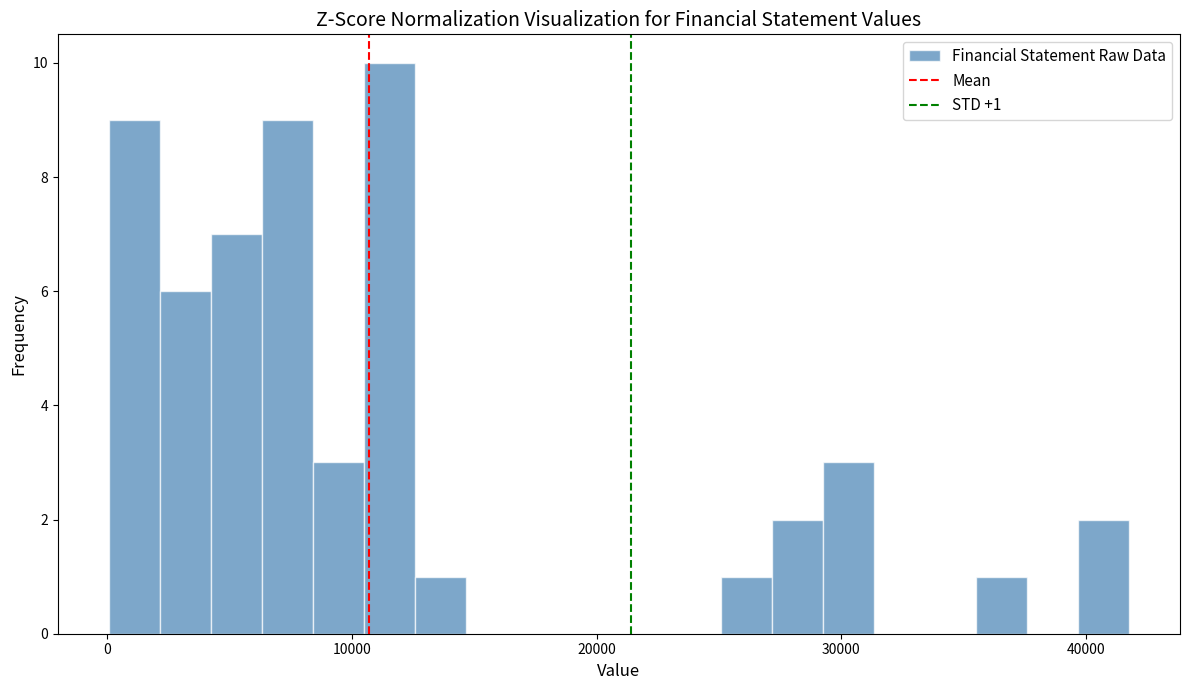

Read against the x-axis, roughly where is the centre of the tallest bar?

12000